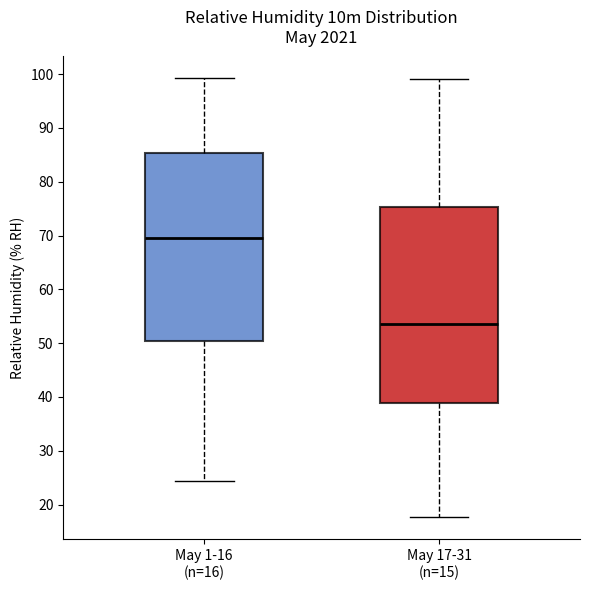

Where does the median line of the box for May 1-16 (n=16) sit on the y-axis? The values are not printed on the chart, so give them approximately, as read against the axis.

70